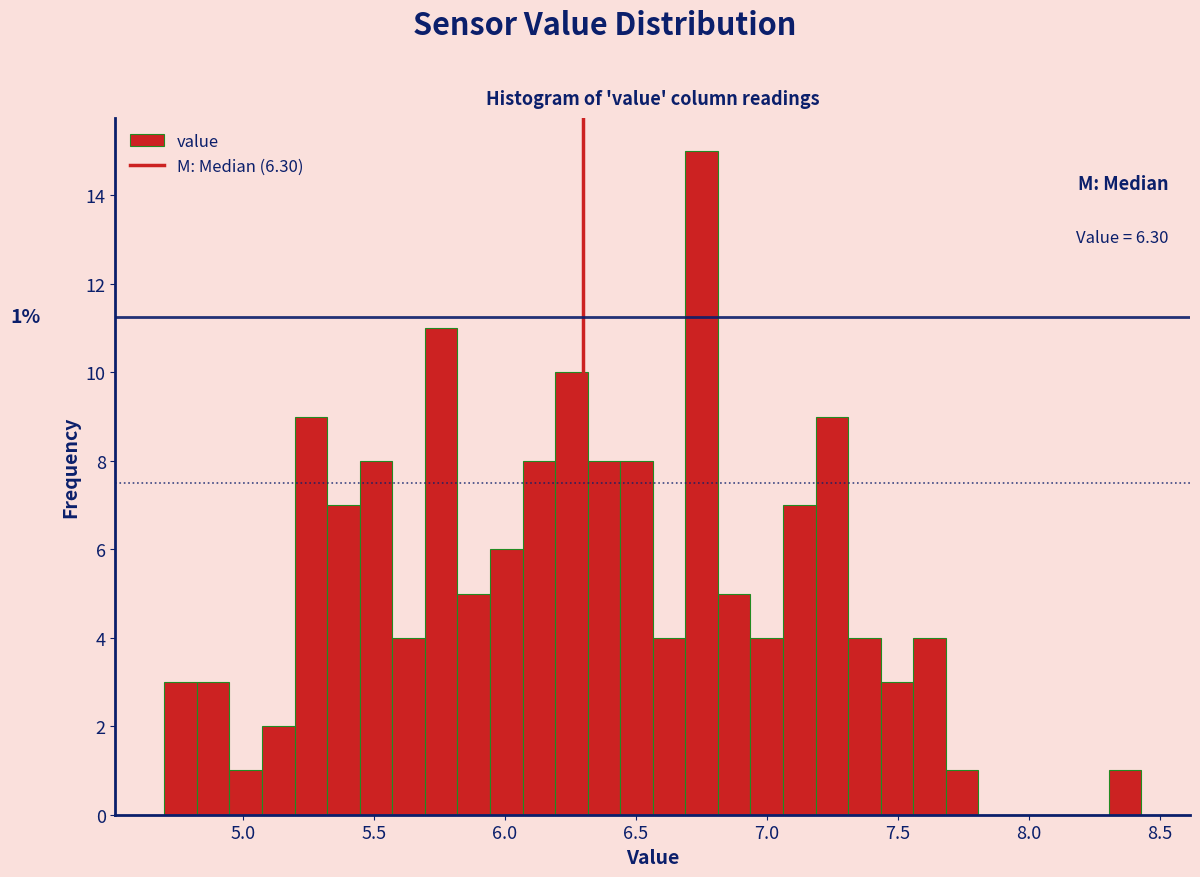

Read against the x-axis, roughly where is the centre of the tallest bar?

6.75